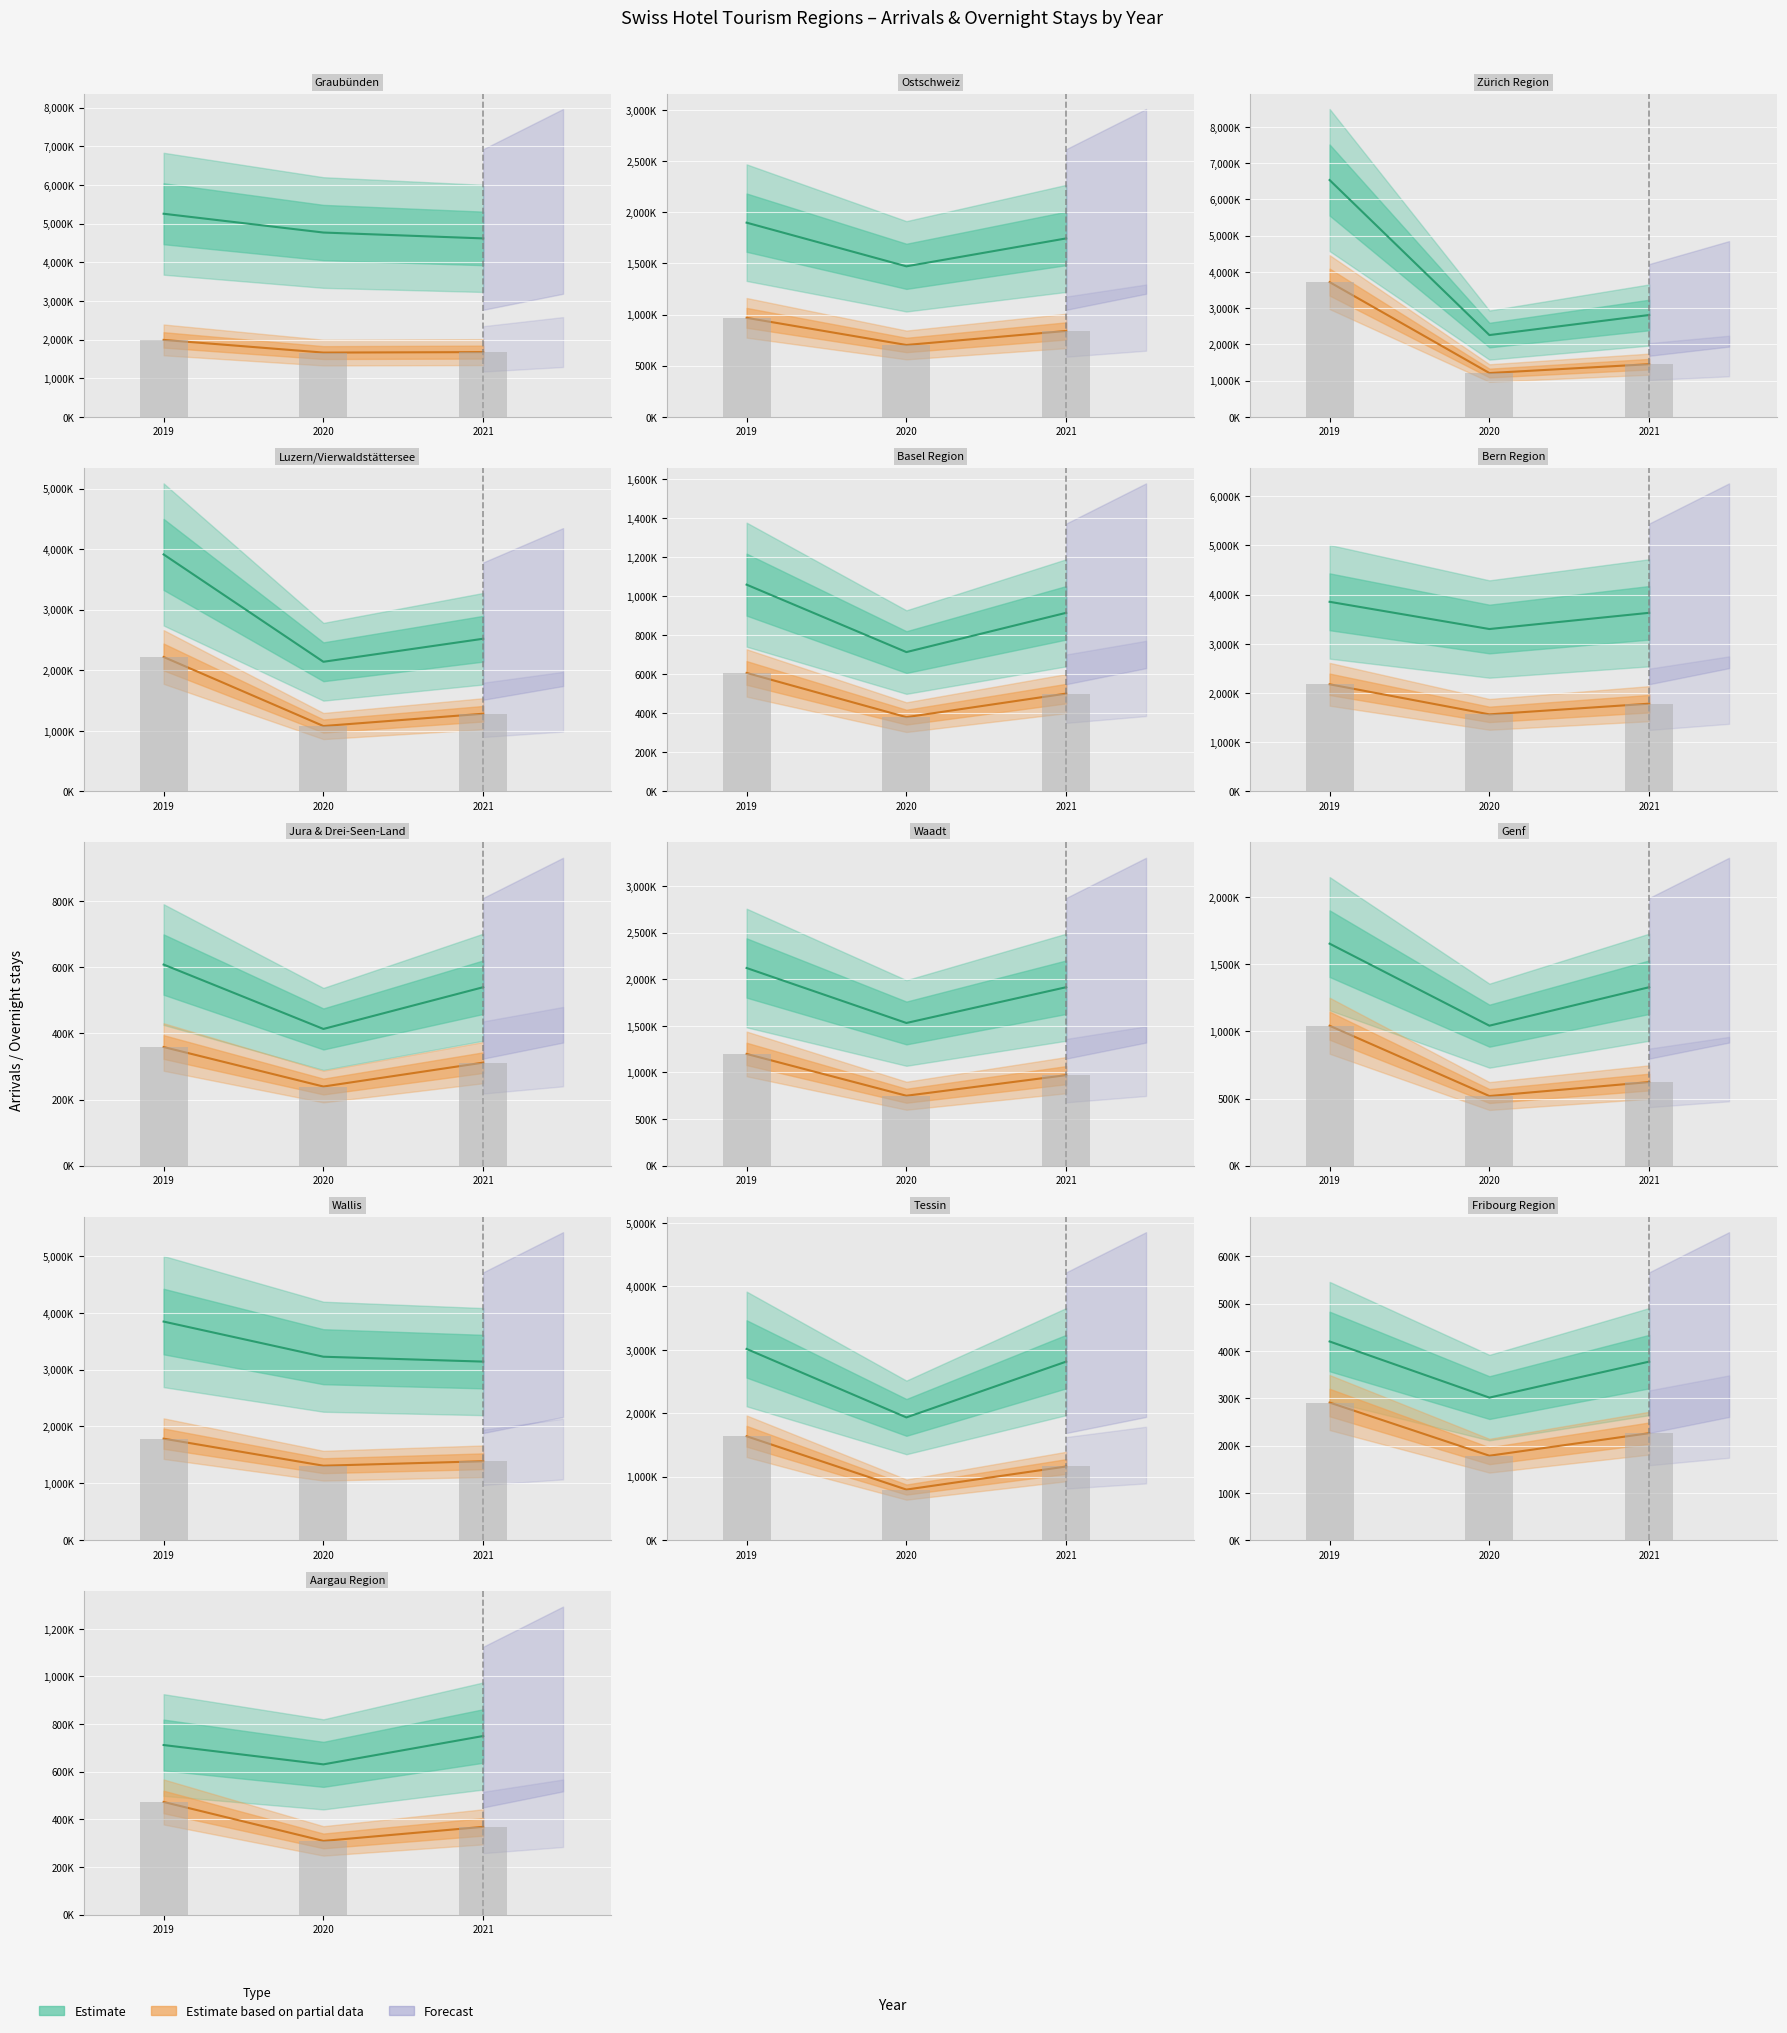

How many groups of bars are there?

13